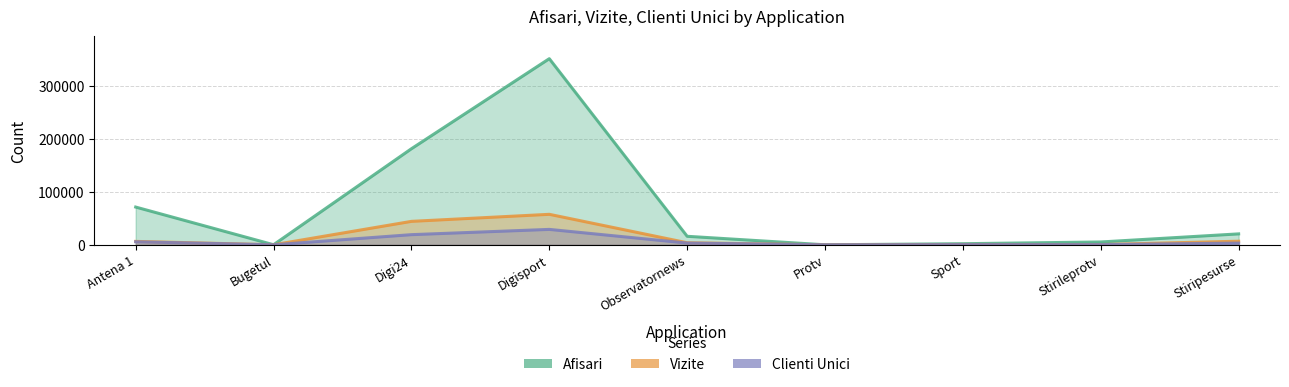

What is the spread (max minus min) of values at Stiripesurse?

17444